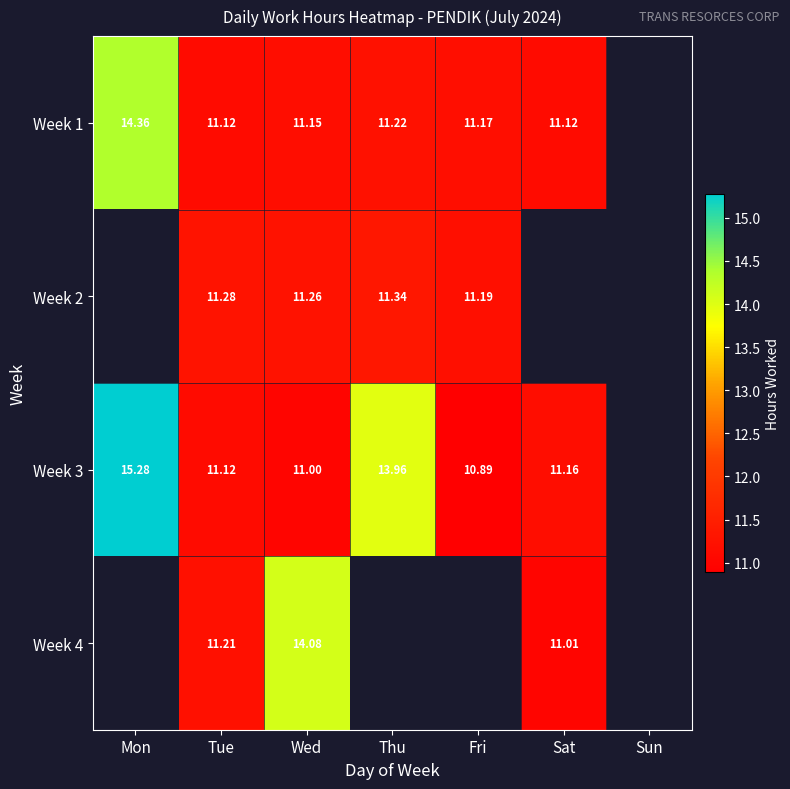

At which category is the sum across all series the highest?

Wed